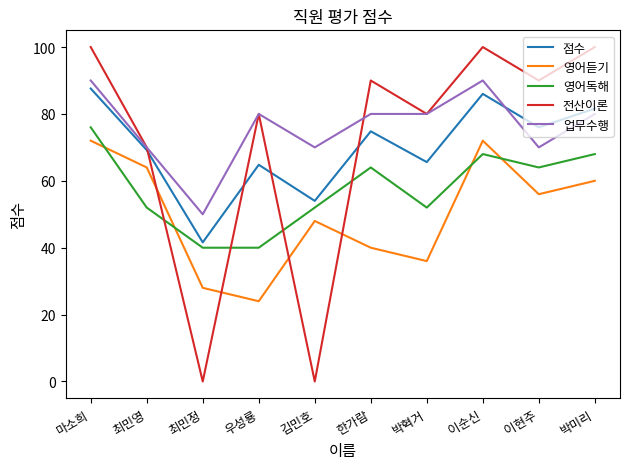

The 영어듣기 series shows 66.3 at 김민호. True or false?

False